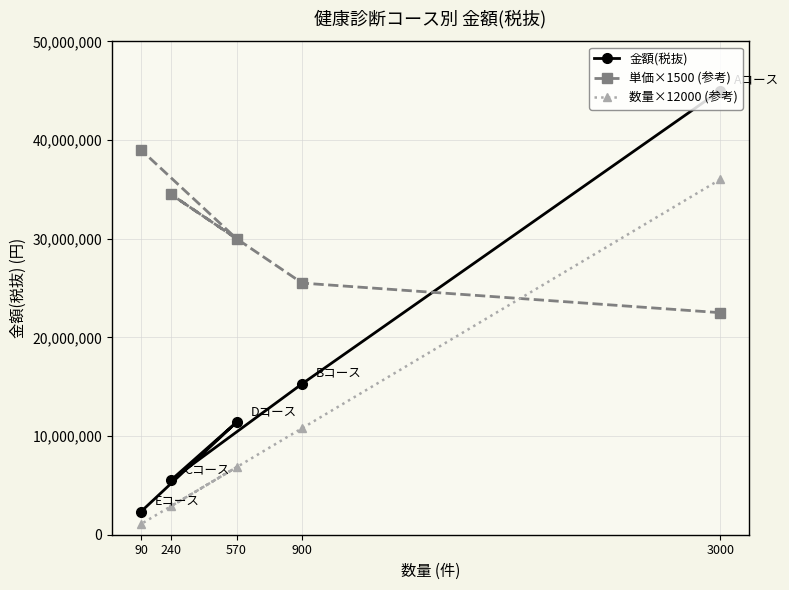

Rank the series by their average value, from highest to lowest.

単価×1500 (参考), 金額(税抜), 数量×12000 (参考)